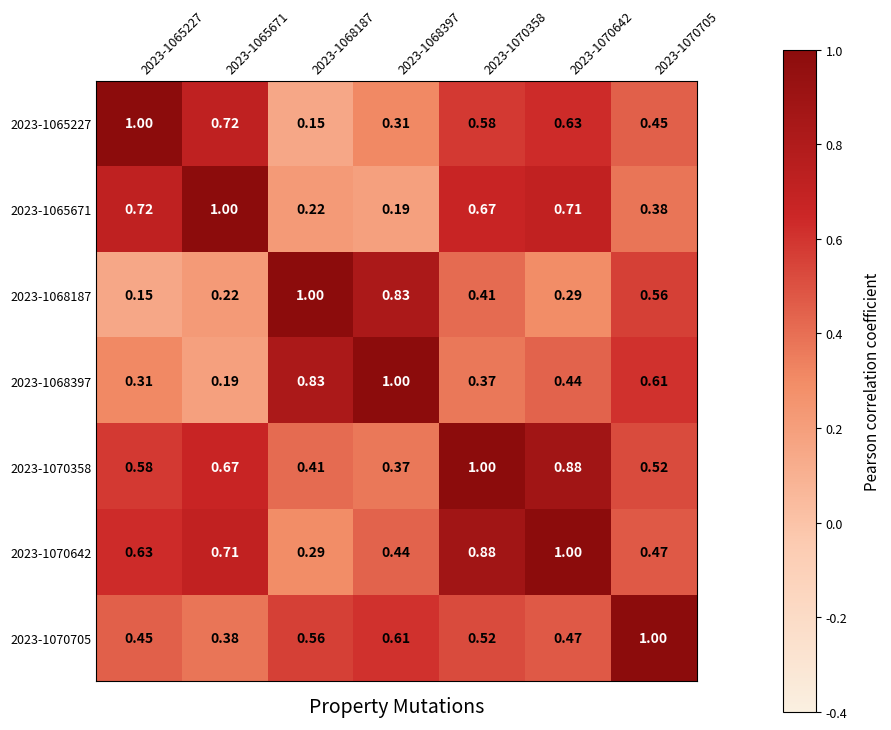

Reading right to left, what are all the values shown in this chart?

2023-1065227: 2023-1070705=0.5	2023-1070642=0.6	2023-1070358=0.6	2023-1068397=0.3	2023-1068187=0.1	2023-1065671=0.7	2023-1065227=1.0
2023-1065671: 2023-1070705=0.4	2023-1070642=0.7	2023-1070358=0.7	2023-1068397=0.2	2023-1068187=0.2	2023-1065671=1.0	2023-1065227=0.7
2023-1068187: 2023-1070705=0.6	2023-1070642=0.3	2023-1070358=0.4	2023-1068397=0.8	2023-1068187=1.0	2023-1065671=0.2	2023-1065227=0.1
2023-1068397: 2023-1070705=0.6	2023-1070642=0.4	2023-1070358=0.4	2023-1068397=1.0	2023-1068187=0.8	2023-1065671=0.2	2023-1065227=0.3
2023-1070358: 2023-1070705=0.5	2023-1070642=0.9	2023-1070358=1.0	2023-1068397=0.4	2023-1068187=0.4	2023-1065671=0.7	2023-1065227=0.6
2023-1070642: 2023-1070705=0.5	2023-1070642=1.0	2023-1070358=0.9	2023-1068397=0.4	2023-1068187=0.3	2023-1065671=0.7	2023-1065227=0.6
2023-1070705: 2023-1070705=1.0	2023-1070642=0.5	2023-1070358=0.5	2023-1068397=0.6	2023-1068187=0.6	2023-1065671=0.4	2023-1065227=0.5